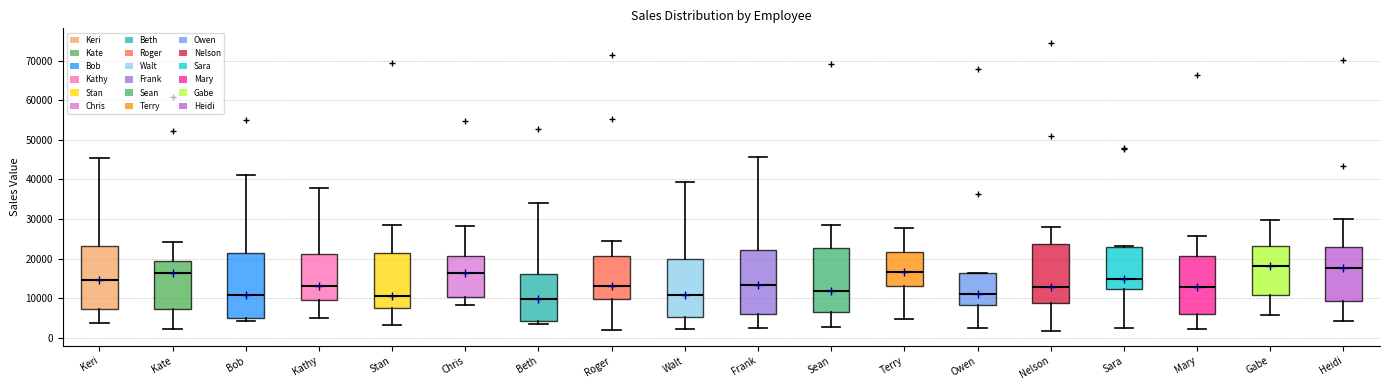

Where does the lower whisker of the box for Roger end on the y-axis? The values are not printed on the chart, so give them approximately, as read against the axis.

2000